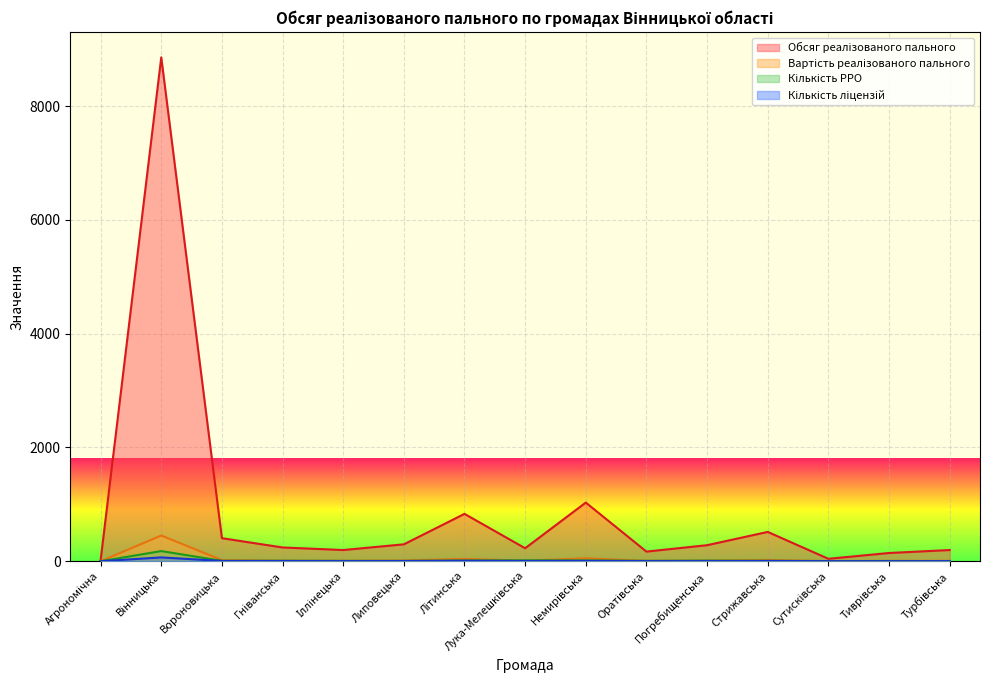

Which series has the largest range (max minus min)?

Обсяг реалізованого пального